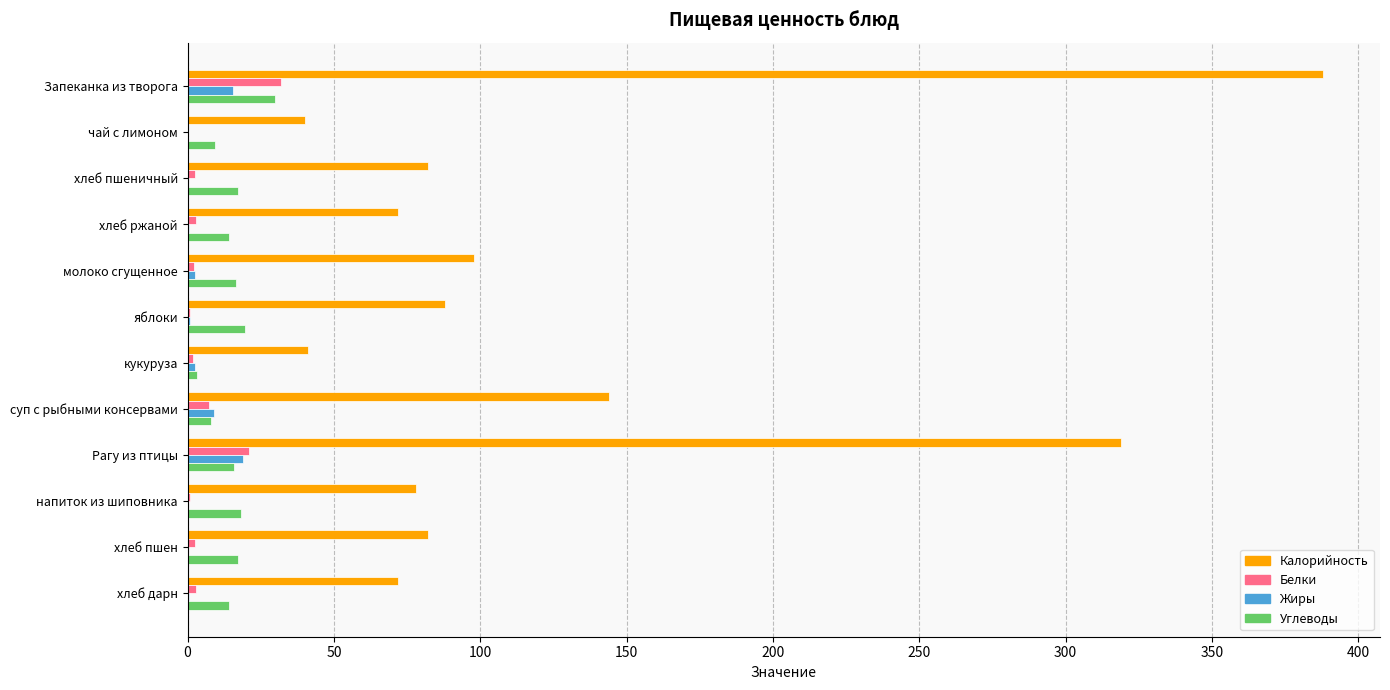

Which series has the largest total across all categories?

Калорийность